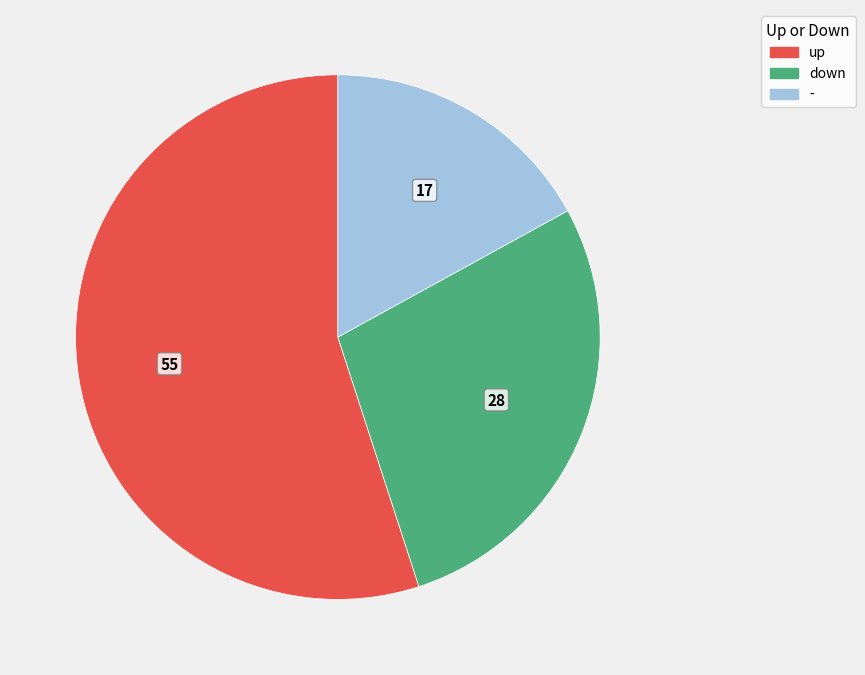

The up slice represents 42% of the pie. True or false?

False